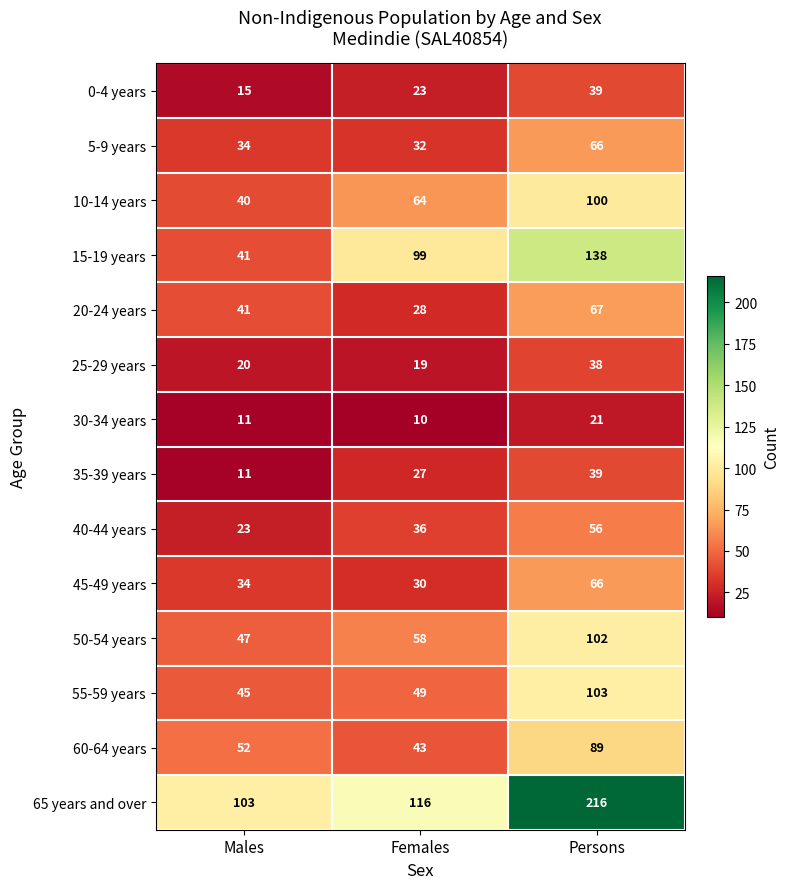

At how many categories does at least one series exceed 59?

3